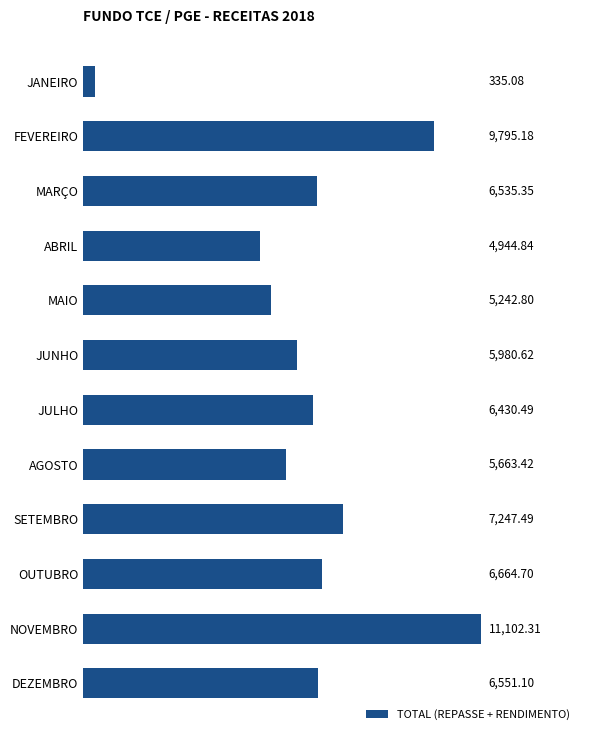

What is the difference between the maximum and second lowest values?

6157.5